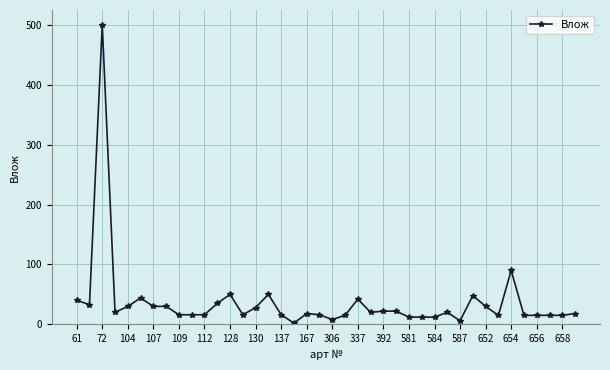

What is the difference between the second highest and second lowest values?

84